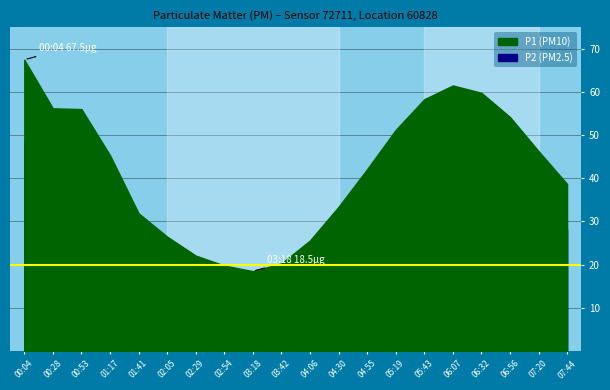

What is the difference between the highest and lowest values at 03:18?

5.1